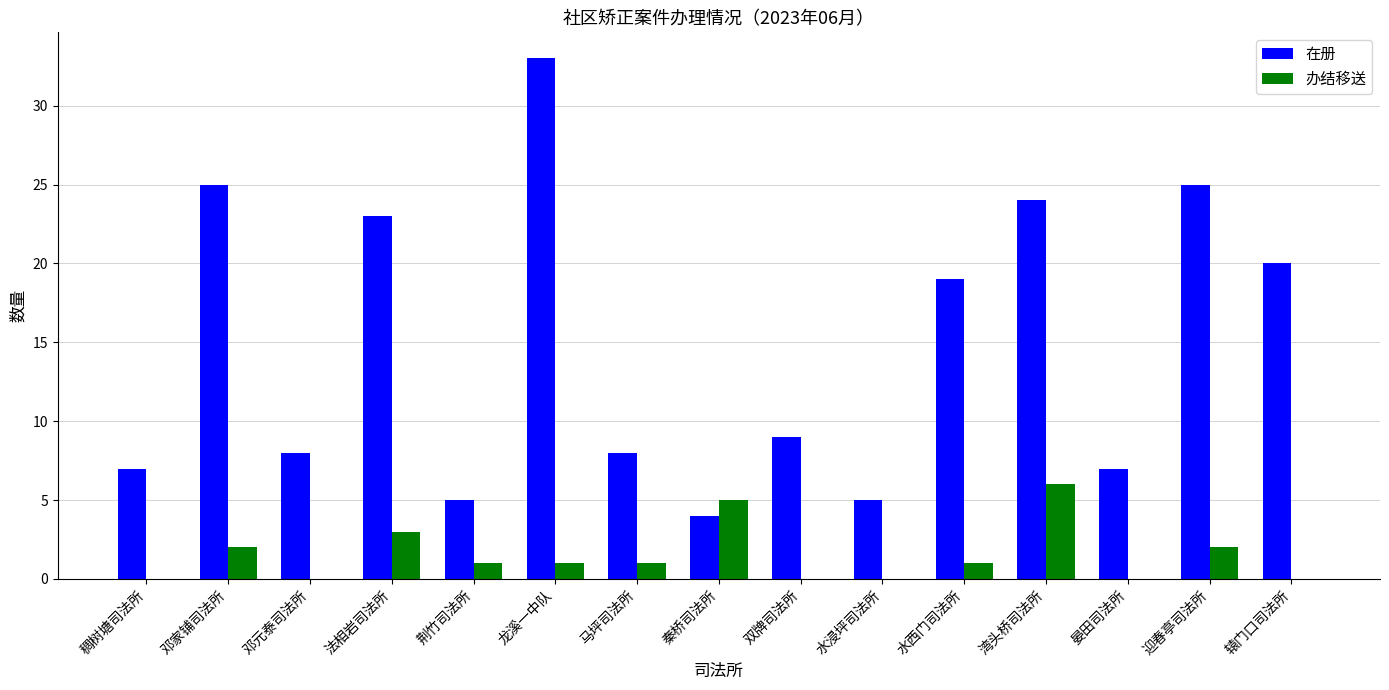

What is the greatest value displayed?

33